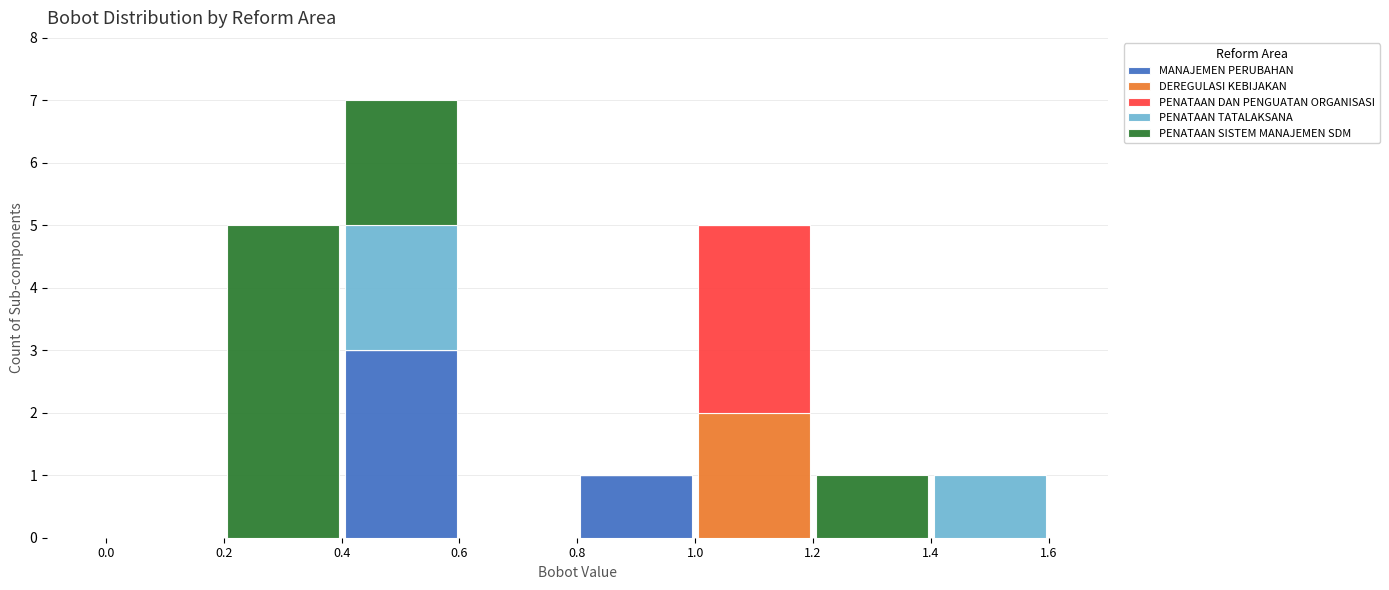

Reading left to right, list every stacked bar in this chart as the range it spans on the x-axis followed by its total height. The values are not printed on the chart, so give them approximately, as read against the axis.

0.0 to 0.2: 0
0.2 to 0.4: 5
0.4 to 0.6: 7
0.6 to 0.8: 0
0.8 to 1.0: 1
1.0 to 1.2: 5
1.2 to 1.4: 1
1.4 to 1.6: 1